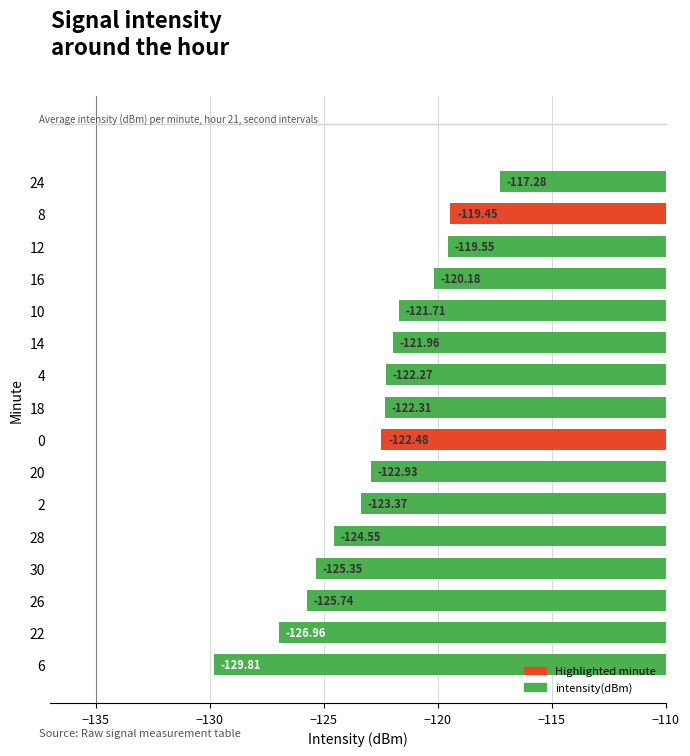

What is the difference between the second highest and second lowest values?

7.5